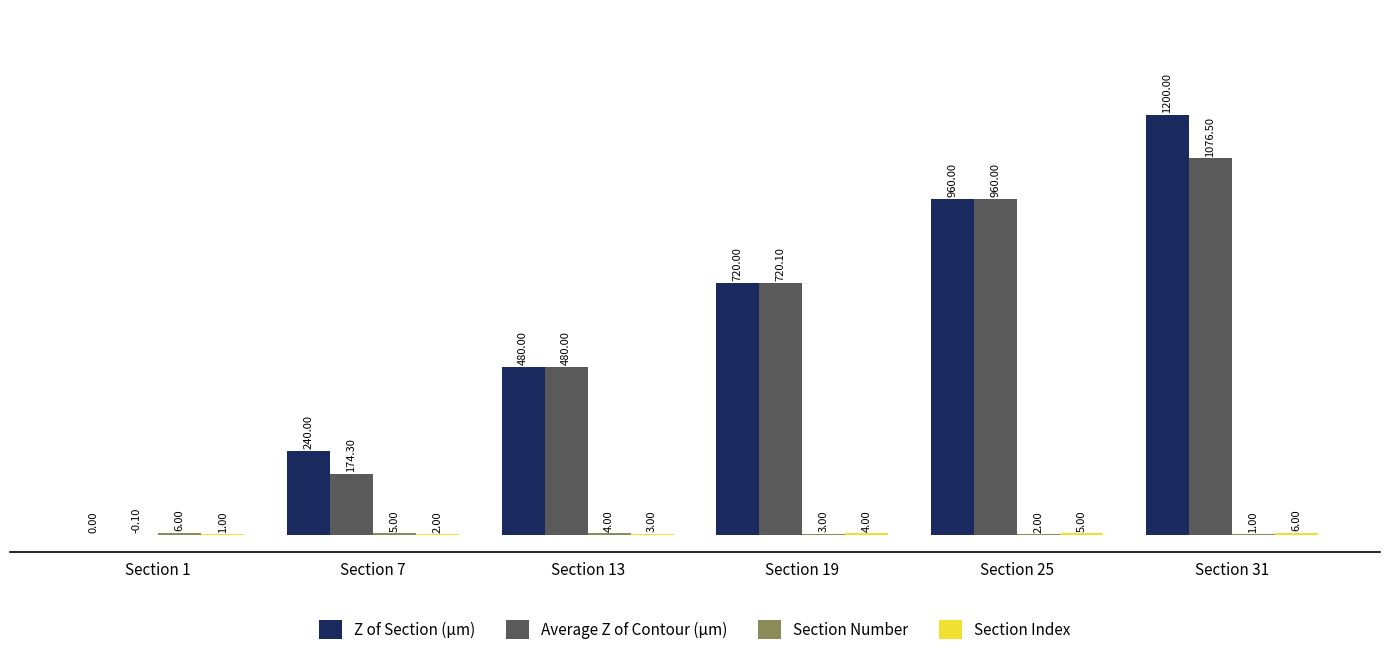

The Z of Section (µm) series shows 960.0 at Section 25. True or false?

True